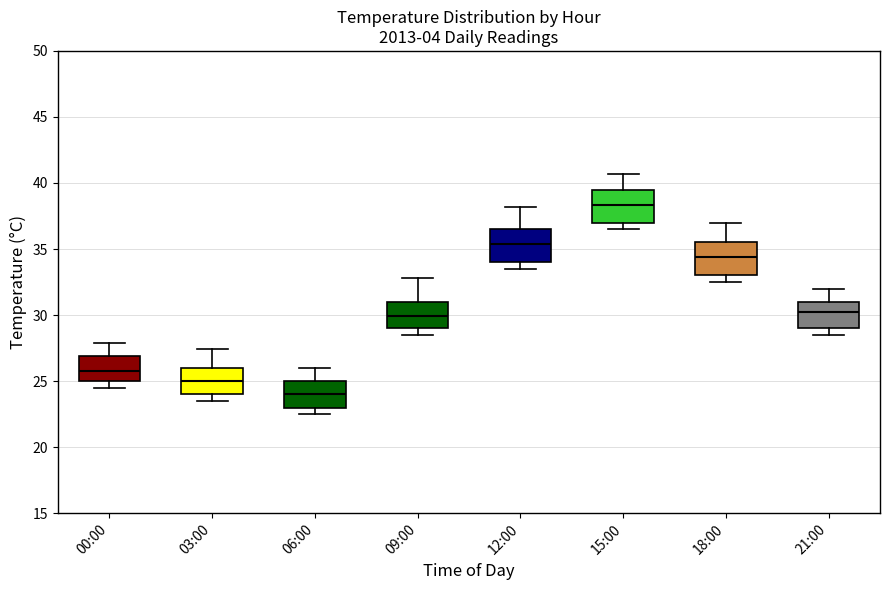

Reading left to right, transcribe this box plot: for each box, give where its median line is, the range the box spans, and where its two whiskers end, as read against the y-axis. The values are not printed on the chart, so give them approximately, as read against the axis.

00:00: median 26.0, box 25.0 to 27.0, whiskers 24.5 to 28.0
03:00: median 25.0, box 24.0 to 26.0, whiskers 23.5 to 27.5
06:00: median 24.0, box 23.0 to 25.0, whiskers 22.5 to 26.0
09:00: median 30.0, box 29.0 to 31.0, whiskers 28.5 to 33.0
12:00: median 35.5, box 34.0 to 36.5, whiskers 33.5 to 38.0
15:00: median 38.5, box 37.0 to 39.5, whiskers 36.5 to 40.5
18:00: median 34.5, box 33.0 to 35.5, whiskers 32.5 to 37.0
21:00: median 30.0, box 29.0 to 31.0, whiskers 28.5 to 32.0